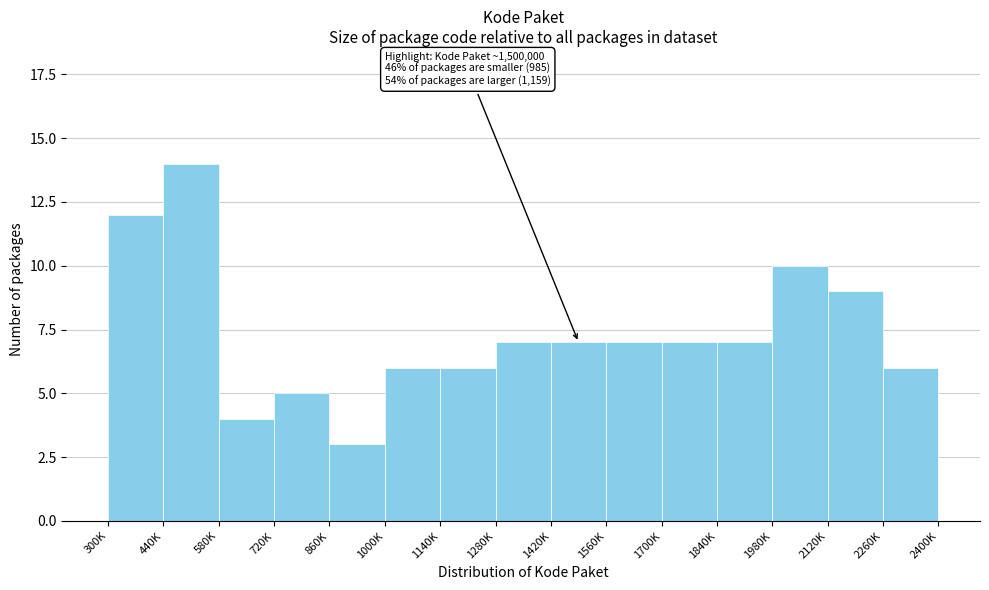

Reading left to right, extract all data points from this chart.

300K=12	440K=14	580K=4	720K=5	860K=3	1000K=6	1140K=6	1280K=7	1420K=7	1560K=7	1700K=7	1840K=7	1980K=10	2120K=9	2260K=6